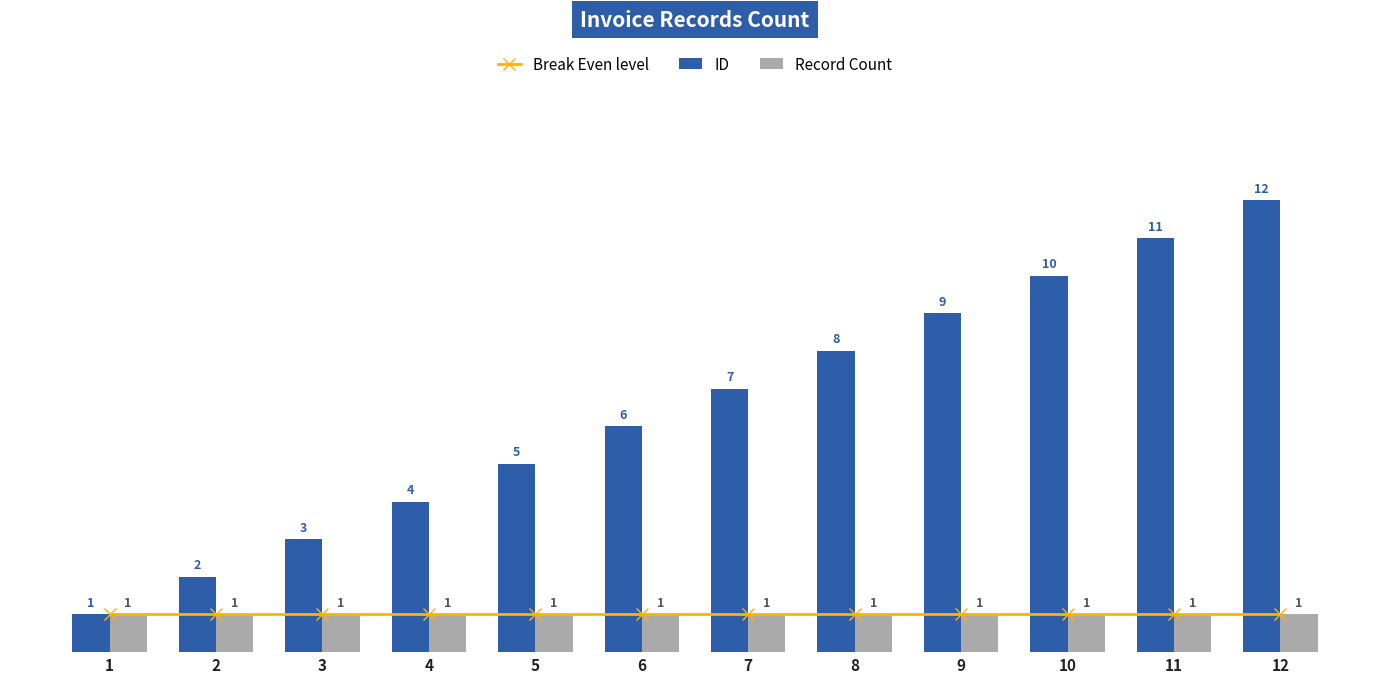

What is the difference between the highest and lowest values at 10?

9